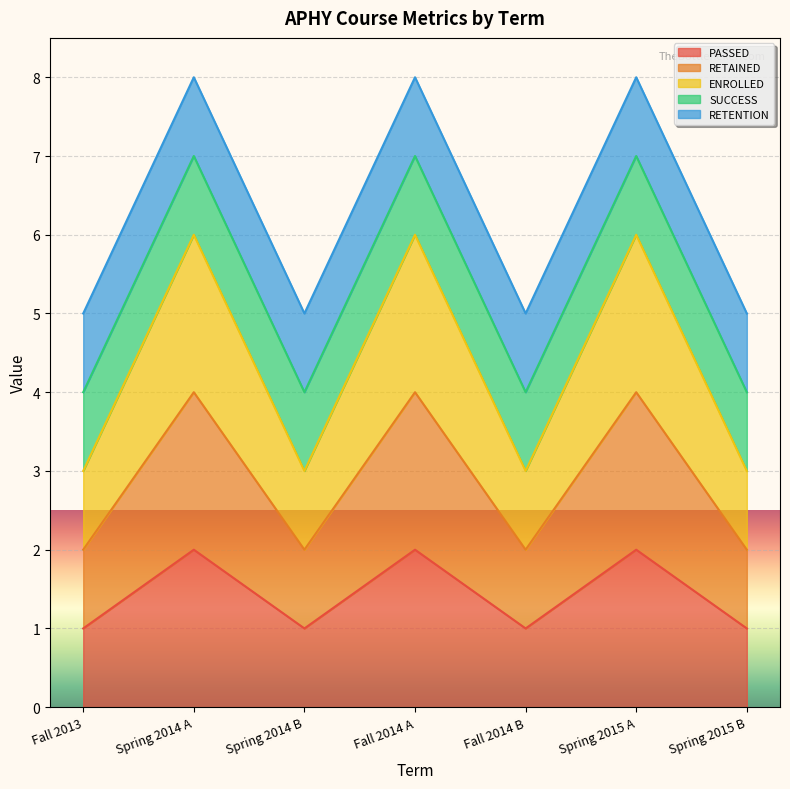

What is the maximum value for PASSED?

2